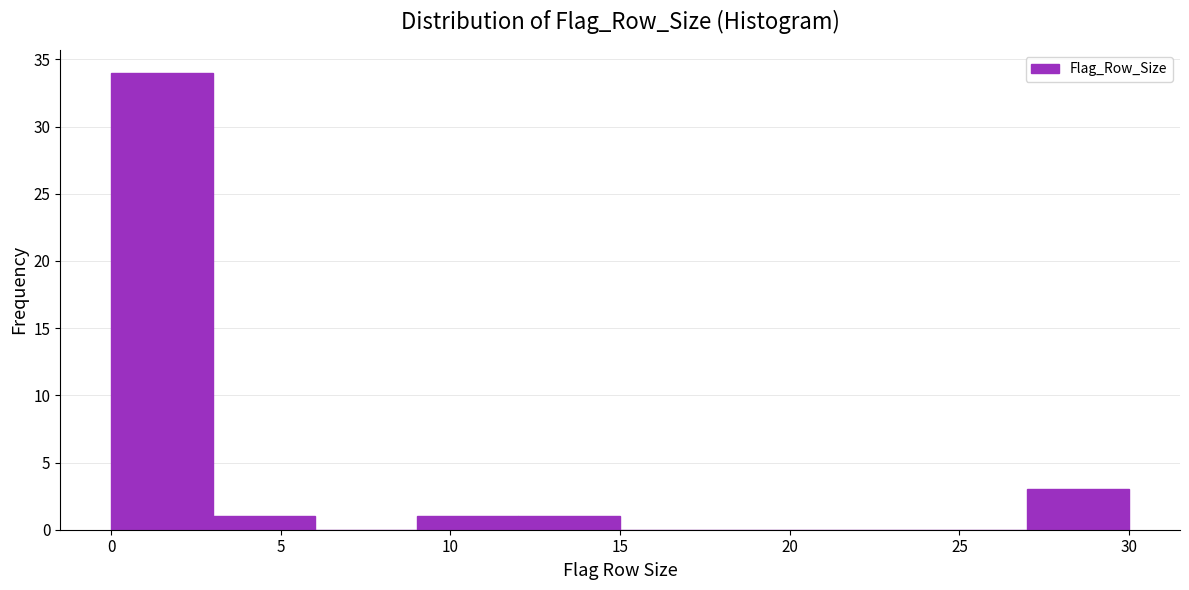

Reading left to right, transcribe this chart: for each bar, give the range it covers on the x-axis and its height. The values are not printed on the chart, so give them approximately, as read against the axis.

0 to 3: 34
3 to 6: 1
6 to 9: 0
9 to 12: 1
12 to 15: 1
15 to 18: 0
18 to 21: 0
21 to 24: 0
24 to 27: 0
27 to 30: 3